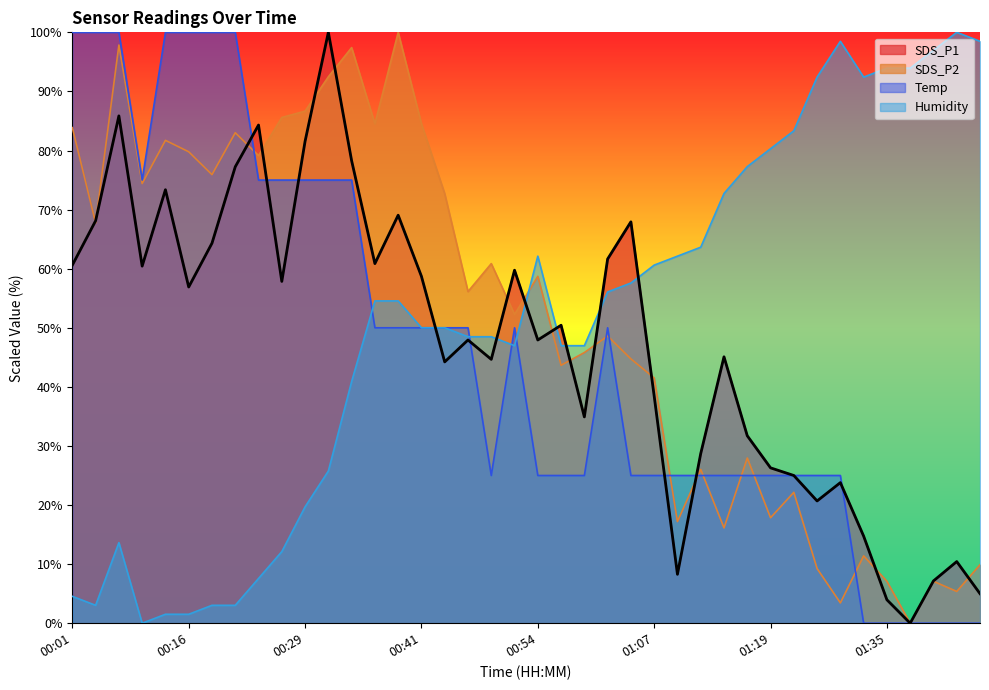

Rank the categories by SDS_P2 value from highest to lowest.

00:39, 00:06, 00:34, 00:31, 00:29, 00:26, 00:36, 00:41, 00:01, 00:21, 00:14, 00:16, 00:24, 00:19, 00:09, 00:44, 00:04, 00:49, 00:54, 00:46, 00:51, 01:01, 00:59, 01:04, 00:56, 01:07, 01:16, 01:12, 01:22, 01:19, 01:09, 01:14, 01:32, 01:45, 01:27, 01:35, 01:40, 01:42, 01:30, 01:37